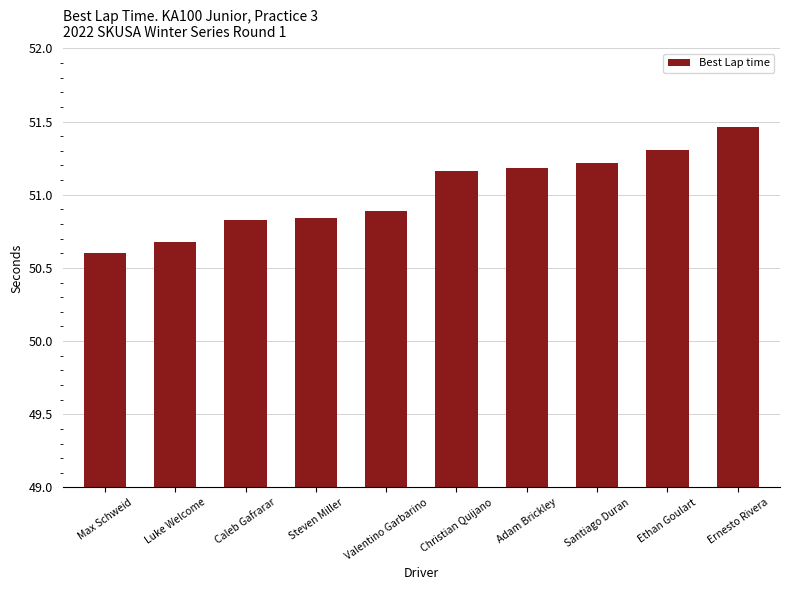

At which label does the data first exceed 51?

Christian Quijano